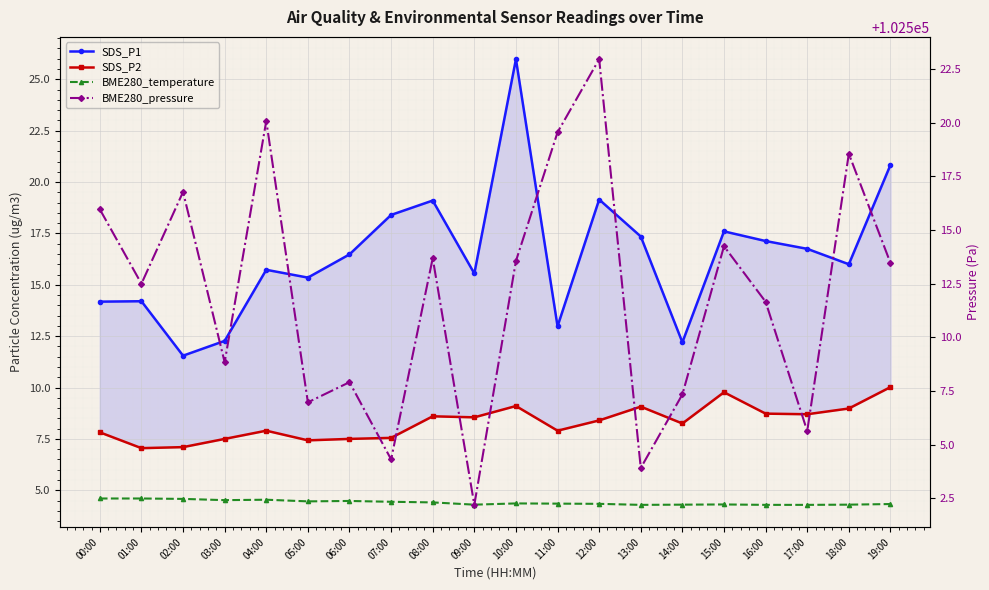

True or false: SDS_P2 and BME280_temperature intersect in this chart.

False